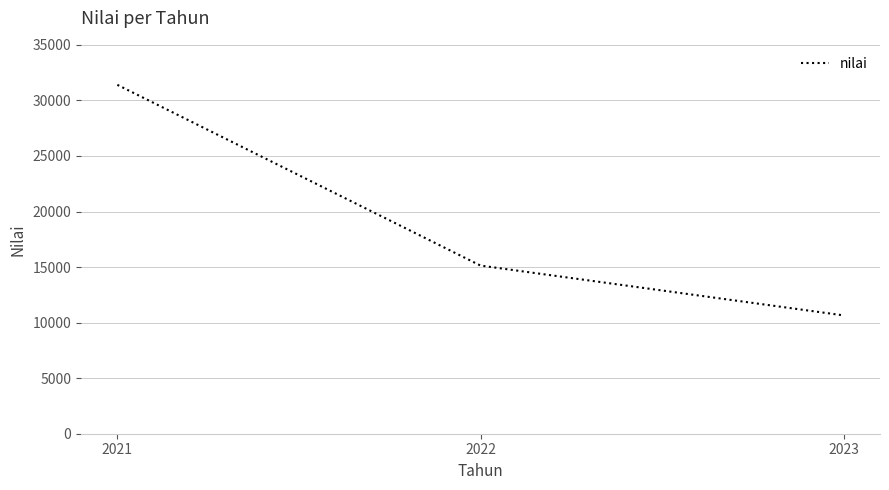

List the labels in order of value, largest first.

2021, 2022, 2023